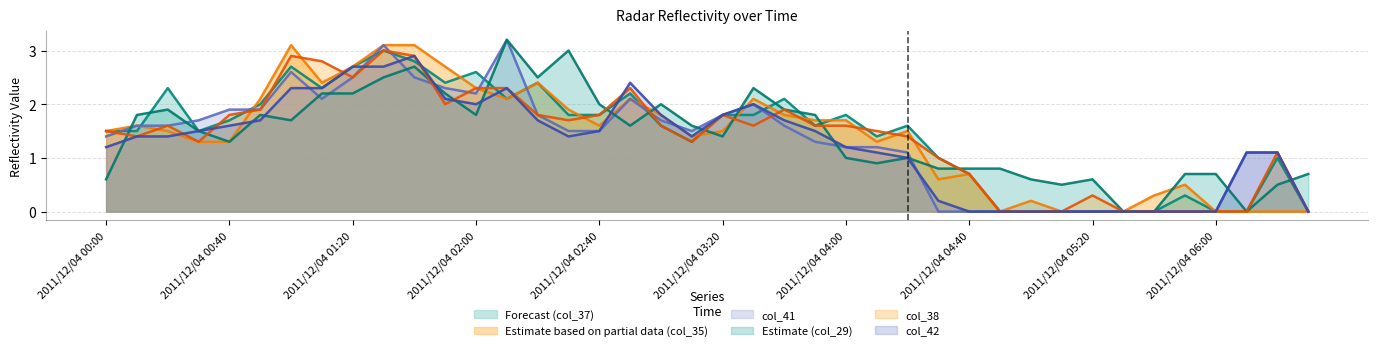

What is the value of the col_29 point at the 23rd from the left?

1.9